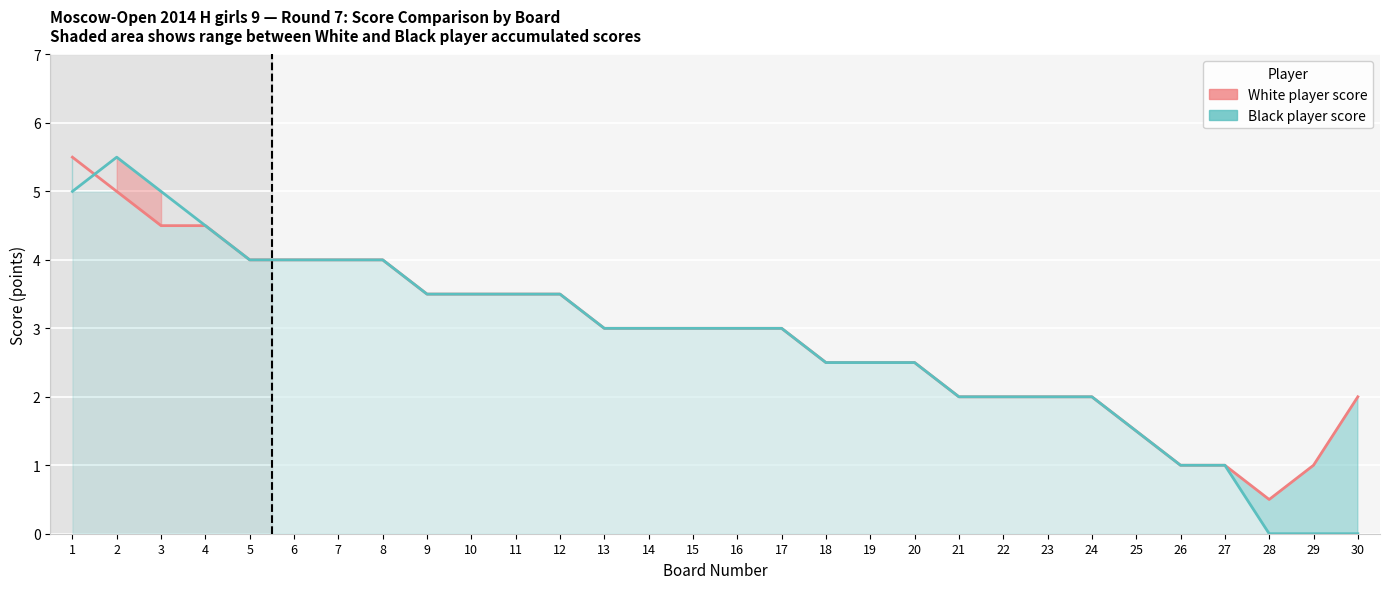

Is the value of White player score at 18 greater than the value of Black player score at 23?

Yes